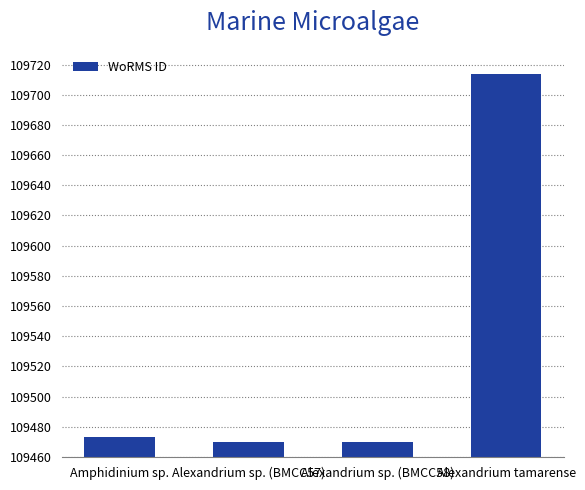

Between Alexandrium sp. (BMCC57) and Alexandrium tamarense, which is larger?

Alexandrium tamarense